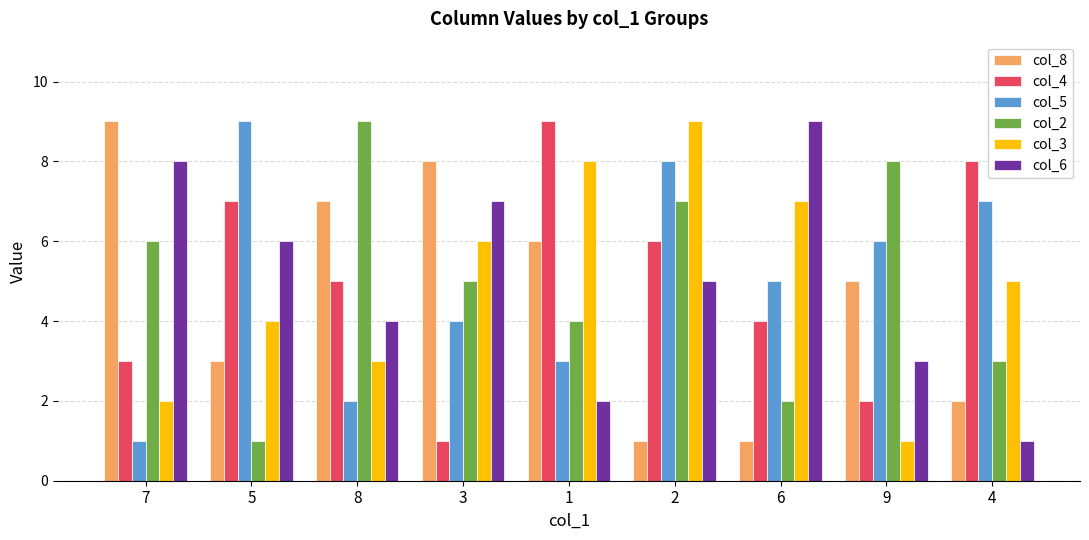

What is the spread (max minus min) of values at 9?

7